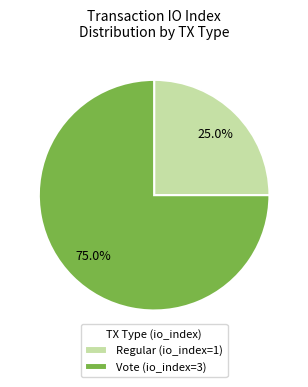

Count the number of slices in the pie.

2